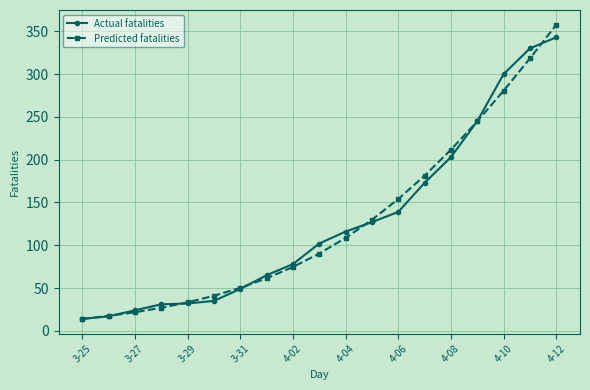

Which series has the widest spread of values?

Predicted fatalities